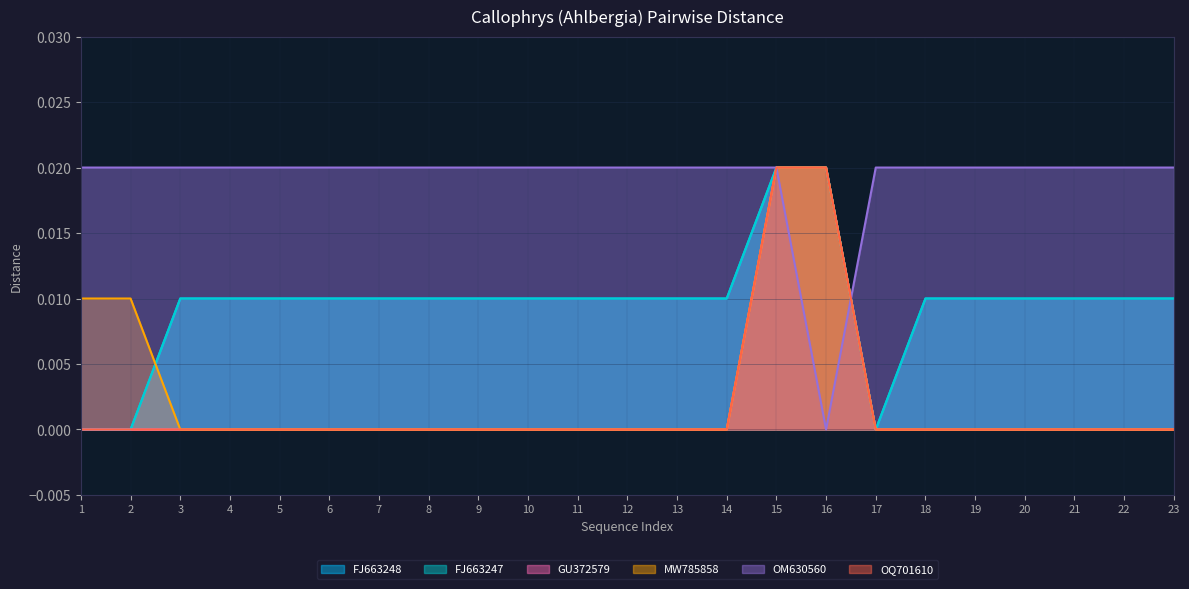

At which category does the chart reach its peak across all series?

15